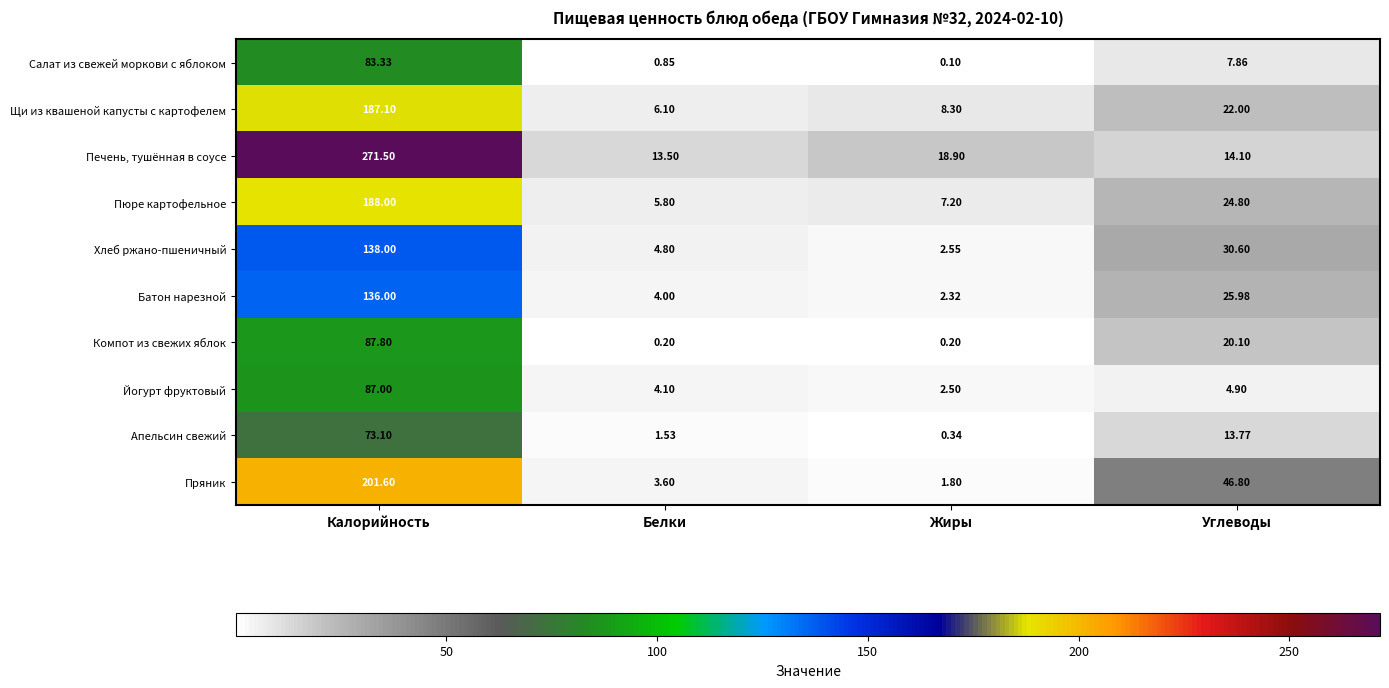

Where does the Щи из квашеной капусты с картофелем series first go above 22?

Калорийность